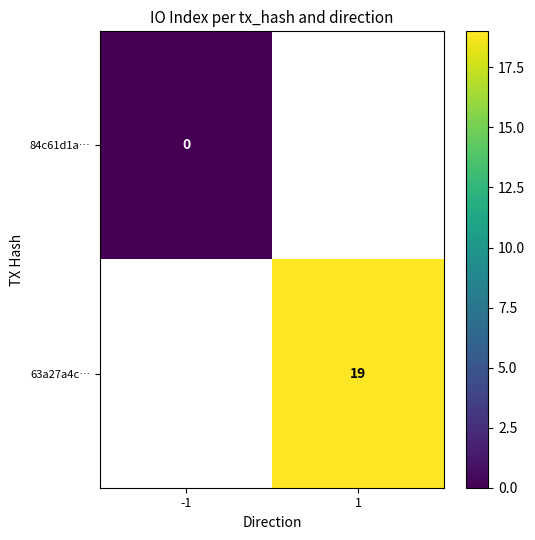

Between -1 and 1, which is larger?

1